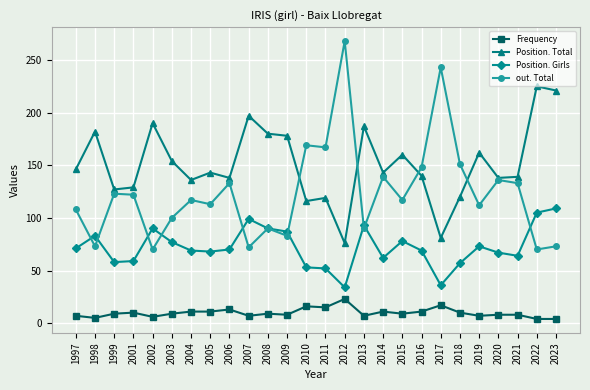

What is the total value across all series at 2011?

353